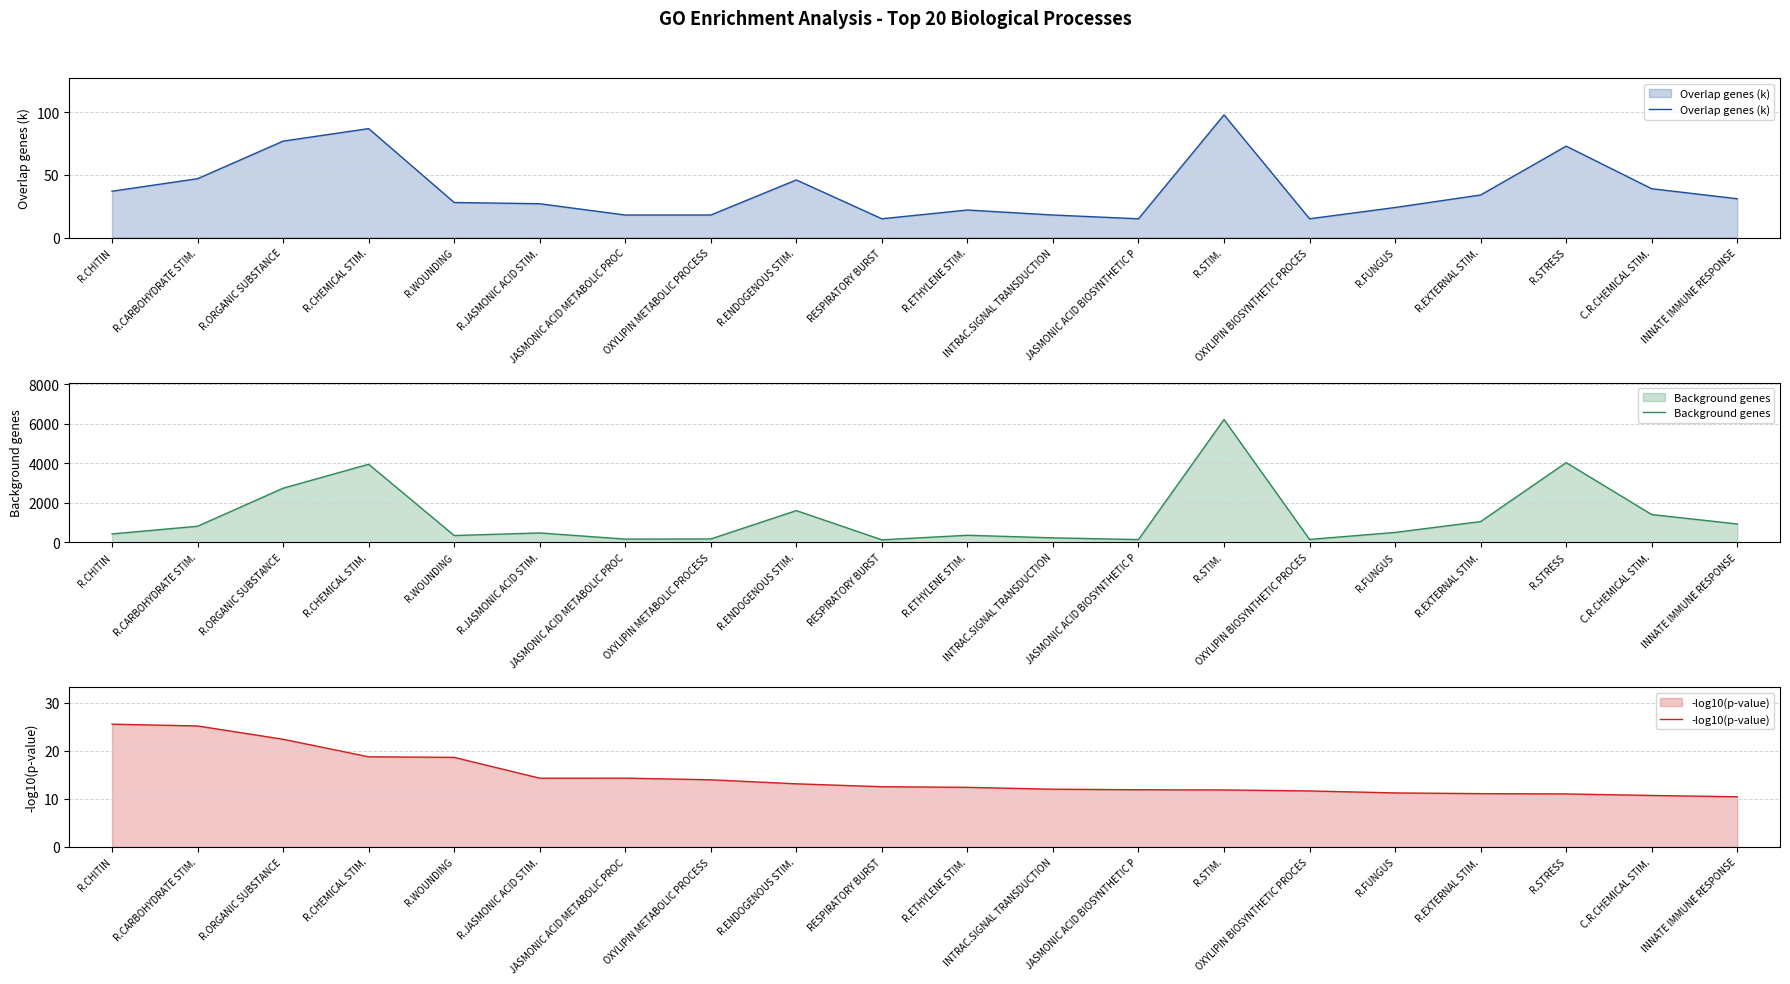

Reading right to left, extract all data points from this chart.

Overlap genes (k): INNATE IMMUNE RESPONSE=31.0	C.R.CHEMICAL STIM.=39.0	R.STRESS=73.0	R.EXTERNAL STIM.=34.0	R.FUNGUS=24.0	OXYLIPIN BIOSYNTHETIC PROCES=15.0	R.STIM.=98.0	JASMONIC ACID BIOSYNTHETIC P=15.0	INTRAC.SIGNAL TRANSDUCTION=18.0	R.ETHYLENE STIM.=22.0	RESPIRATORY BURST=15.0	R.ENDOGENOUS STIM.=46.0	OXYLIPIN METABOLIC PROCESS=18.0	JASMONIC ACID METABOLIC PROC=18.0	R.JASMONIC ACID STIM.=27.0	R.WOUNDING=28.0	R.CHEMICAL STIM.=87.0	R.ORGANIC SUBSTANCE=77.0	R.CARBOHYDRATE STIM.=47.0	R.CHITIN=37.0
Background genes: INNATE IMMUNE RESPONSE=926.0	C.R.CHEMICAL STIM.=1403.0	R.STRESS=4037.0	R.EXTERNAL STIM.=1047.0	R.FUNGUS=497.0	OXYLIPIN BIOSYNTHETIC PROCES=141.0	R.STIM.=6222.0	JASMONIC ACID BIOSYNTHETIC P=135.0	INTRAC.SIGNAL TRANSDUCTION=222.0	R.ETHYLENE STIM.=353.0	RESPIRATORY BURST=121.0	R.ENDOGENOUS STIM.=1604.0	OXYLIPIN METABOLIC PROCESS=167.0	JASMONIC ACID METABOLIC PROC=159.0	R.JASMONIC ACID STIM.=471.0	R.WOUNDING=340.0	R.CHEMICAL STIM.=3953.0	R.ORGANIC SUBSTANCE=2739.0	R.CARBOHYDRATE STIM.=811.0	R.CHITIN=421.0
-log10(p-value): INNATE IMMUNE RESPONSE=10.4	C.R.CHEMICAL STIM.=10.7	R.STRESS=11.0	R.EXTERNAL STIM.=11.1	R.FUNGUS=11.2	OXYLIPIN BIOSYNTHETIC PROCES=11.6	R.STIM.=11.8	JASMONIC ACID BIOSYNTHETIC P=11.9	INTRAC.SIGNAL TRANSDUCTION=12.0	R.ETHYLENE STIM.=12.4	RESPIRATORY BURST=12.5	R.ENDOGENOUS STIM.=13.1	OXYLIPIN METABOLIC PROCESS=13.9	JASMONIC ACID METABOLIC PROC=14.3	R.JASMONIC ACID STIM.=14.3	R.WOUNDING=18.6	R.CHEMICAL STIM.=18.7	R.ORGANIC SUBSTANCE=22.4	R.CARBOHYDRATE STIM.=25.1	R.CHITIN=25.5